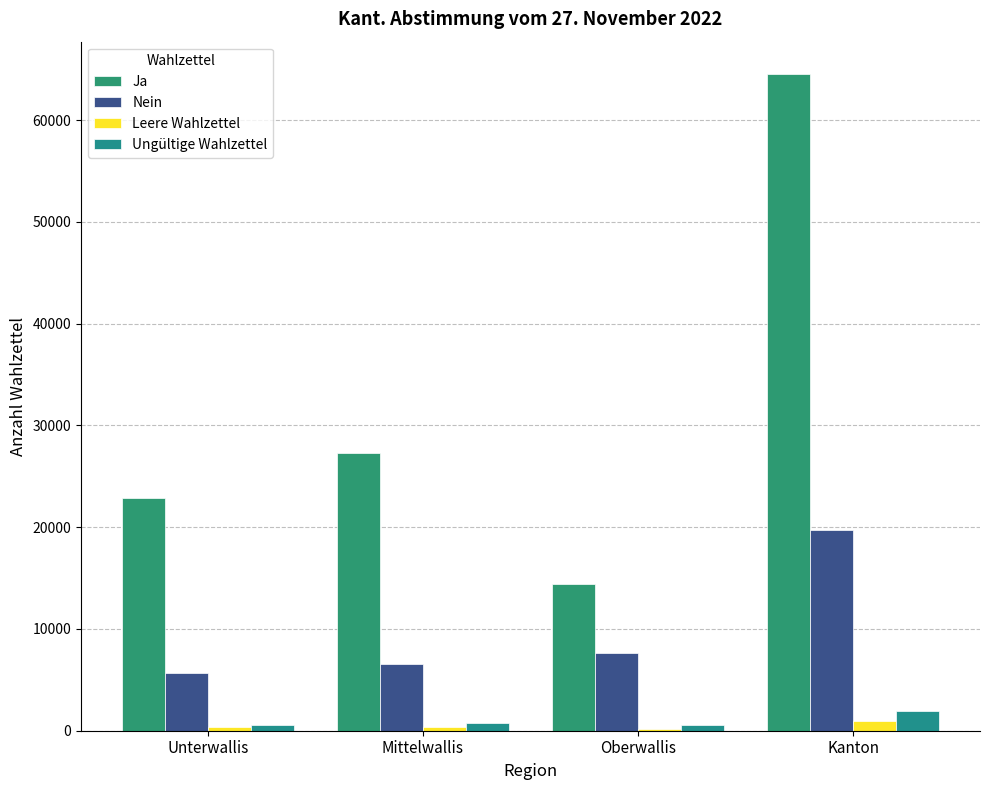

Is it true that Ungültige Wahlzettel equals 1093 at Kanton?

False